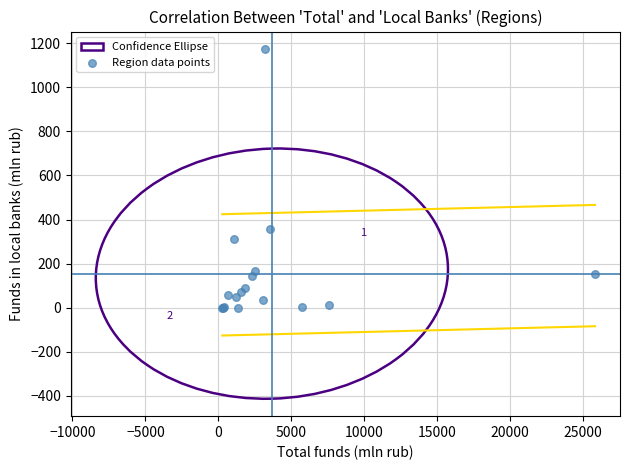

What Y value in the scatter plot is closest to 587?

359